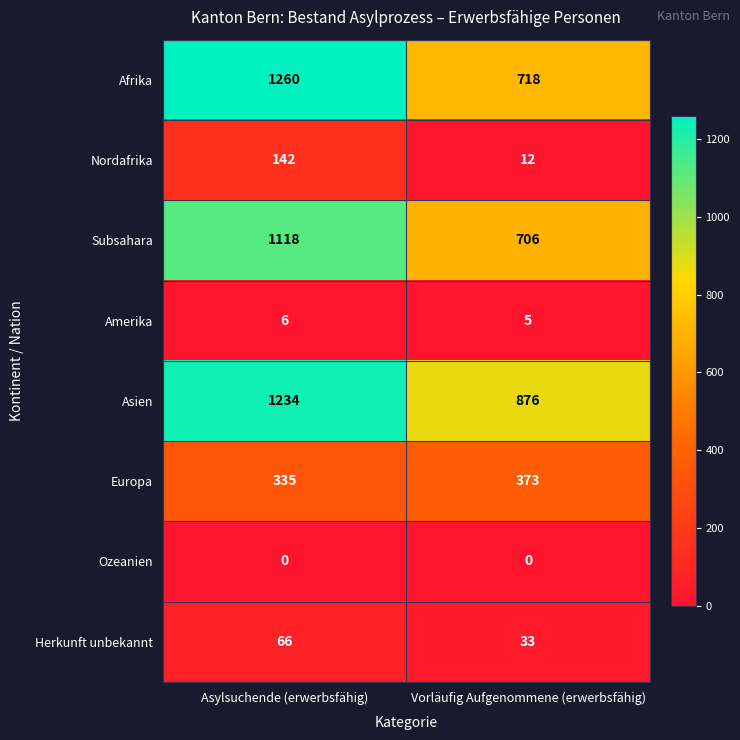

At which label does Nordafrika reach its peak?

Asylsuchende (erwerbsfähig)